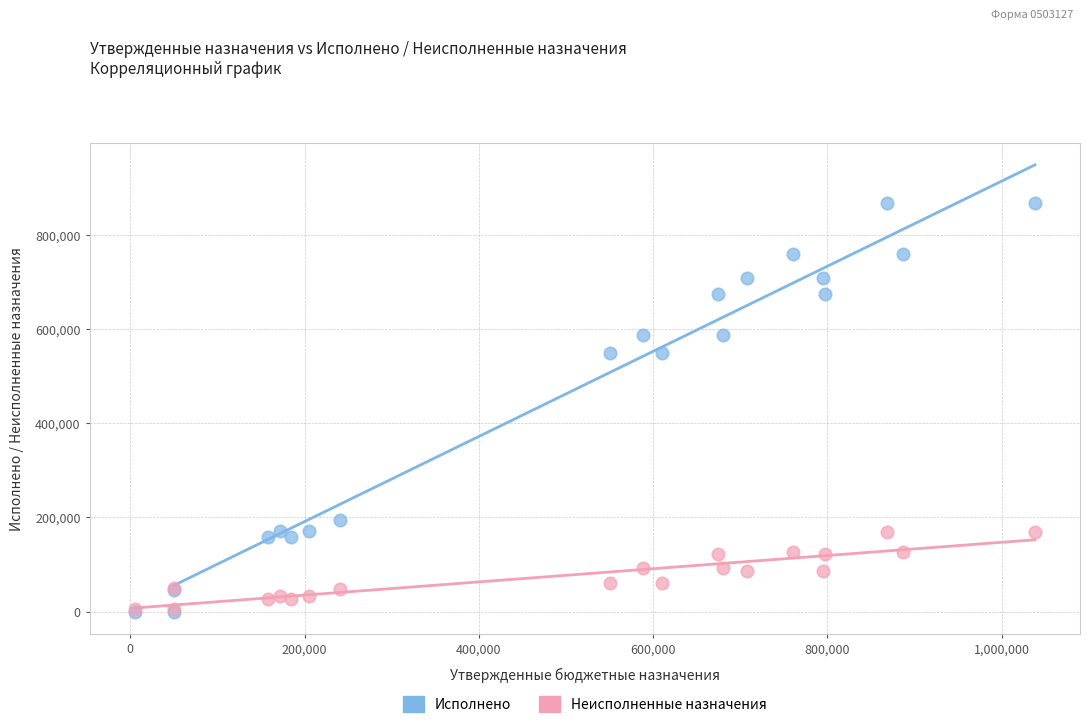

What are all the series names shown in the legend?

Исполнено, Неисполненные назначения